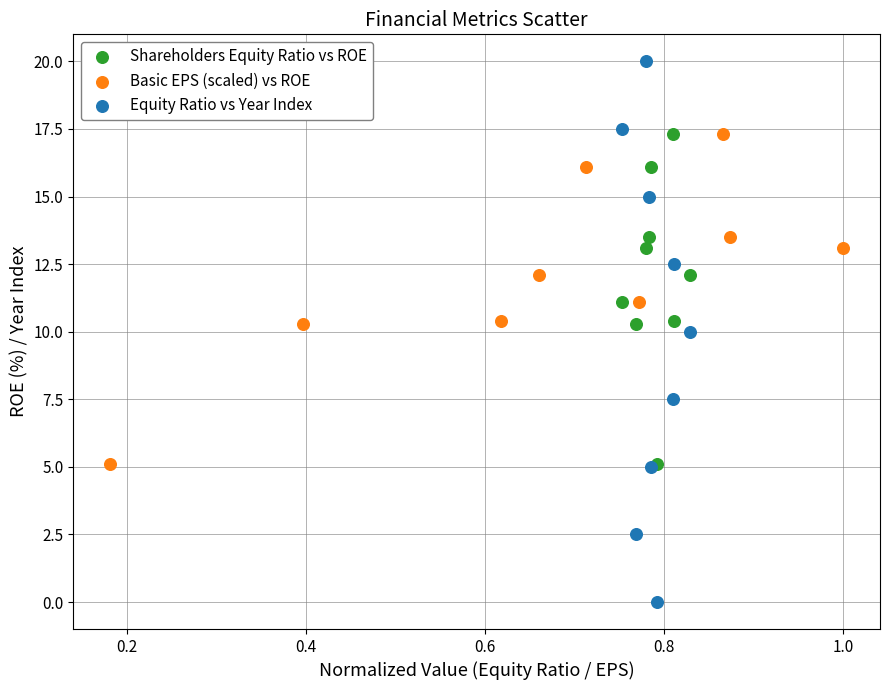

What are all the series names shown in the legend?

Shareholders Equity Ratio vs ROE, Basic EPS (scaled) vs ROE, Equity Ratio vs Year Index